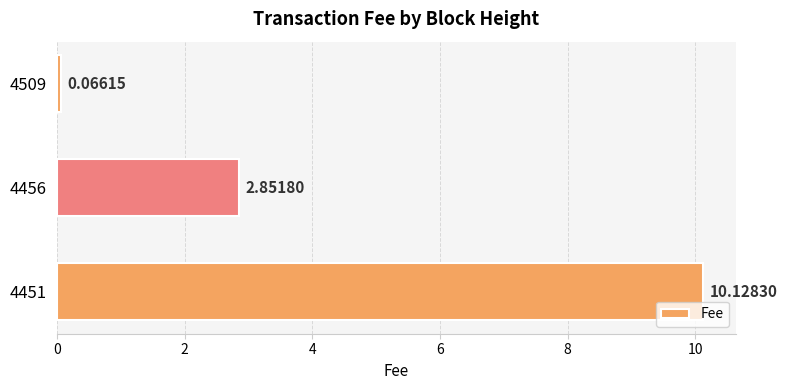

Which label corresponds to the largest value in the chart?

4451